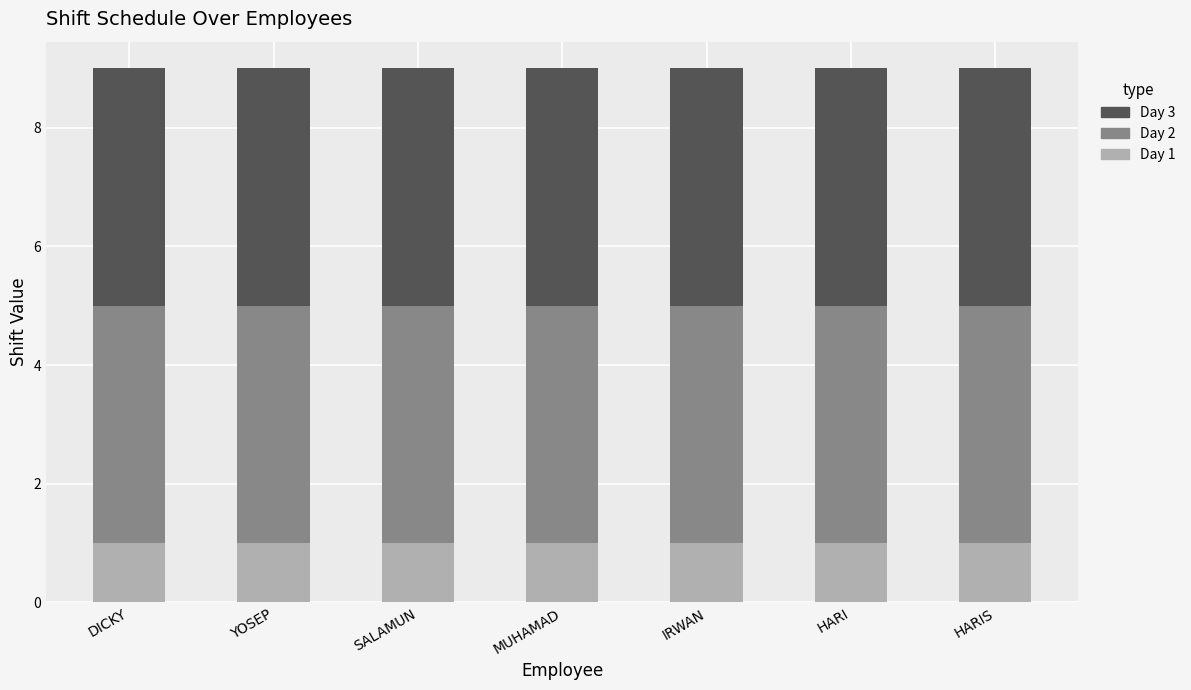

The Day 1 series shows 1 at MUHAMAD. True or false?

True